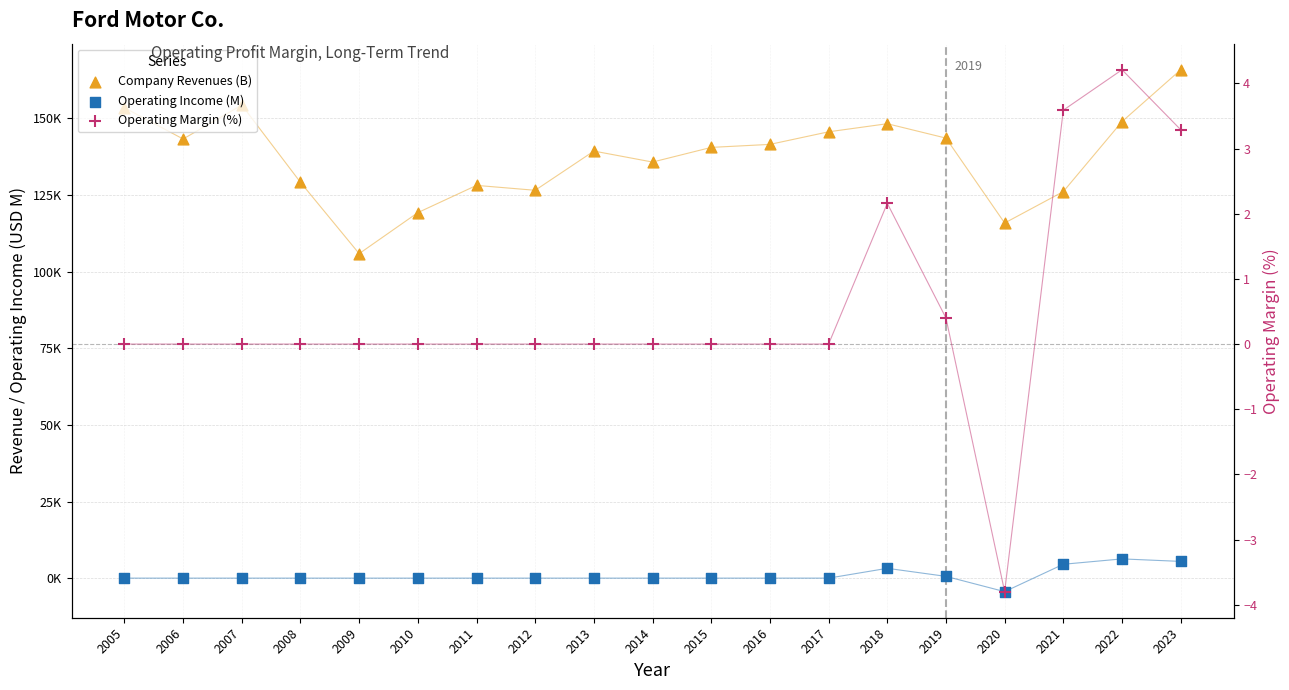

Is the value of Operating Margin (%) at 2014 greater than the value of Operating Income (M) at 2018?

No